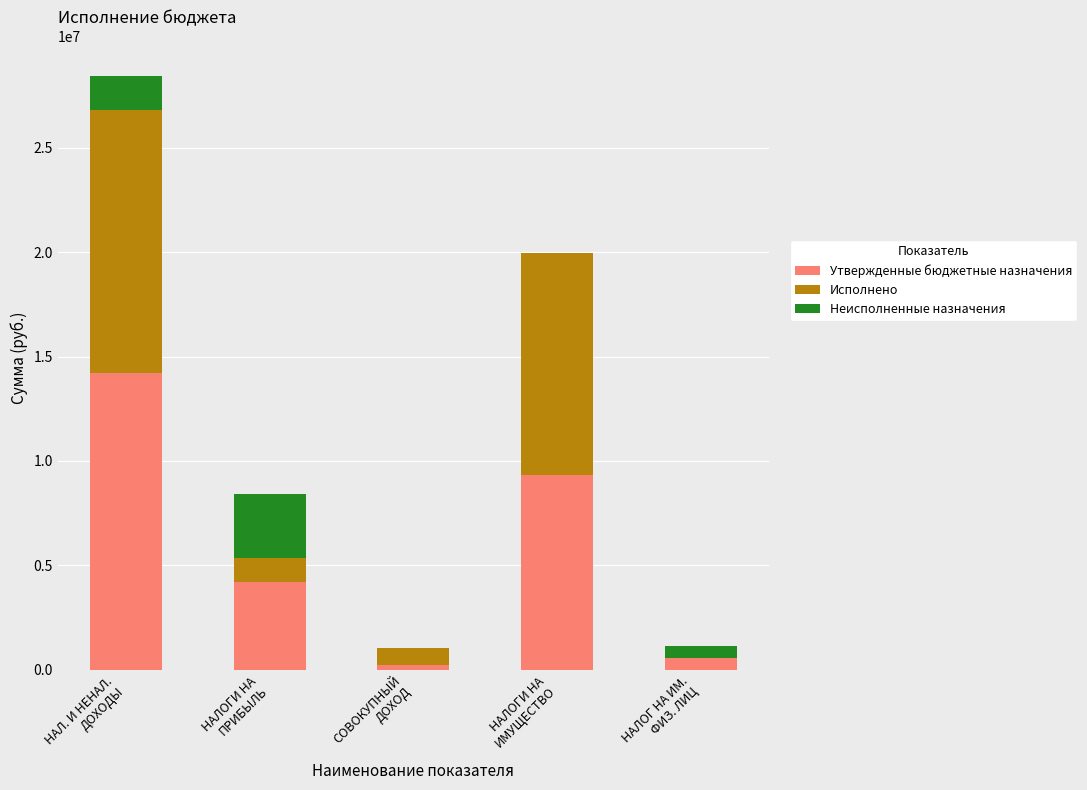

What are all the series names shown in the legend?

Утвержденные бюджетные назначения, Исполнено, Неисполненные назначения